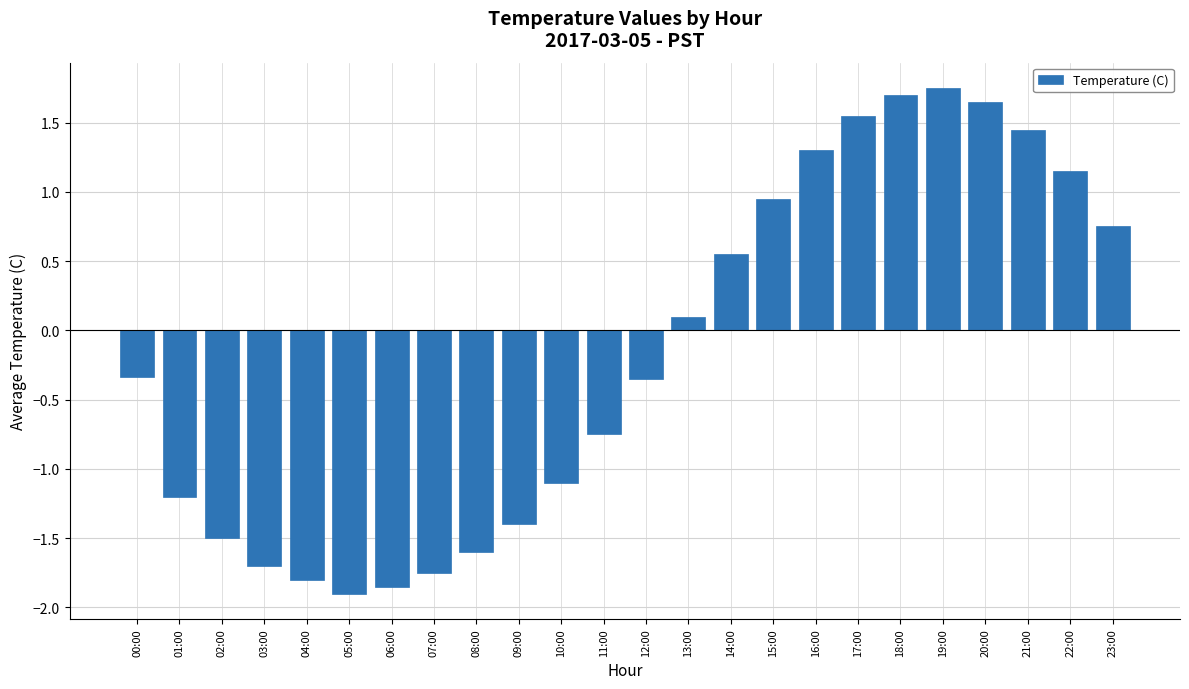

Which category has the lowest value across all series?

05:00